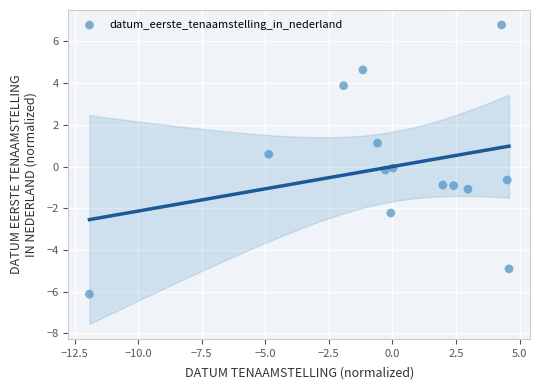

What is the range of X values (max minus min)?

16.5